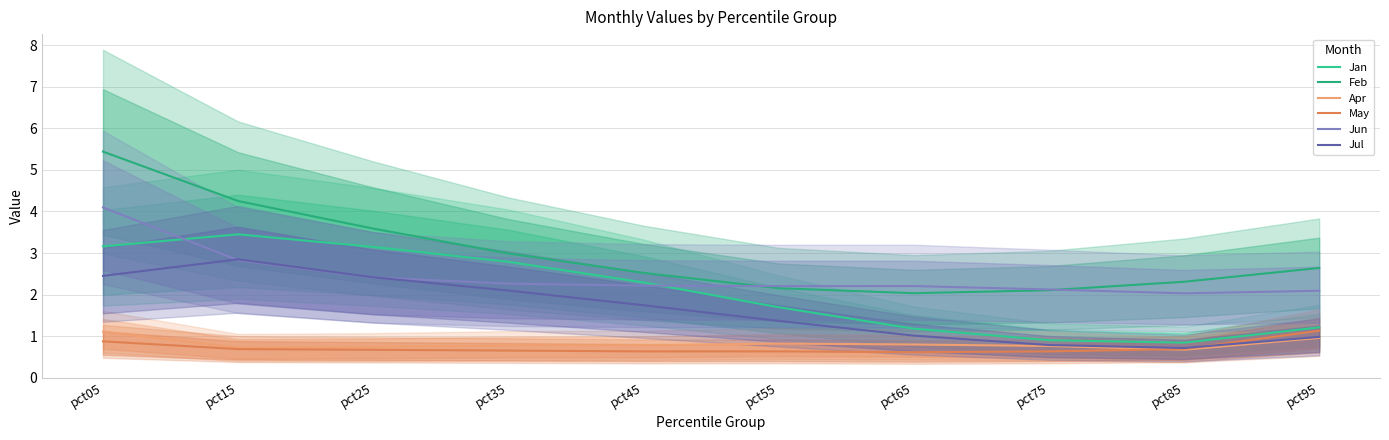

At how many categories does at least one series exceed 2?

10